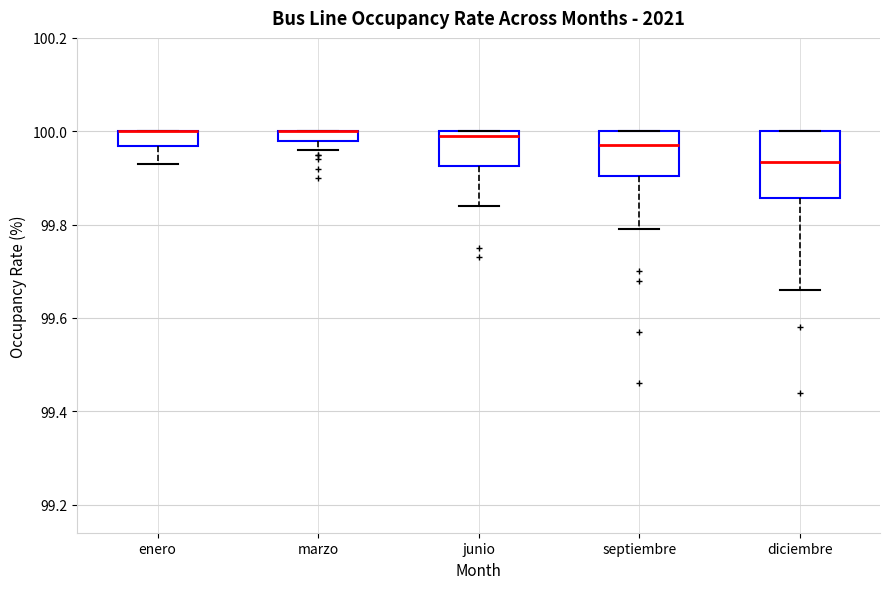

Where is the upper edge of the box for junio on the y-axis? The values are not printed on the chart, so give them approximately, as read against the axis.

100.00